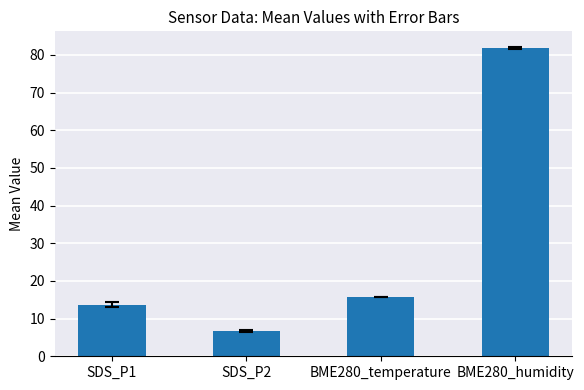

At which category does the chart reach its peak across all series?

BME280_humidity